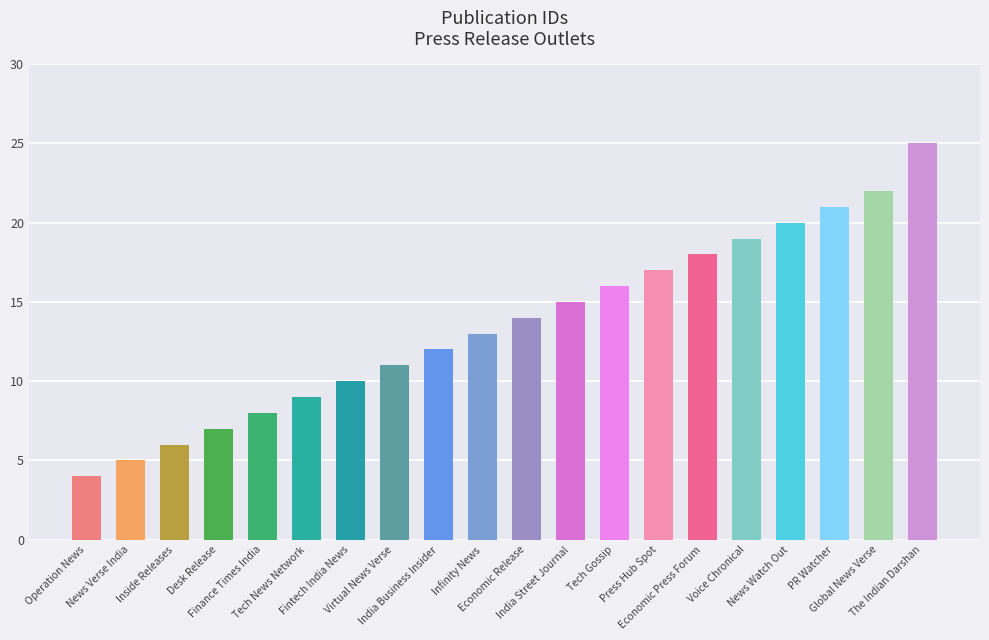

Is it true that the value at Inside Releases is 6?

True